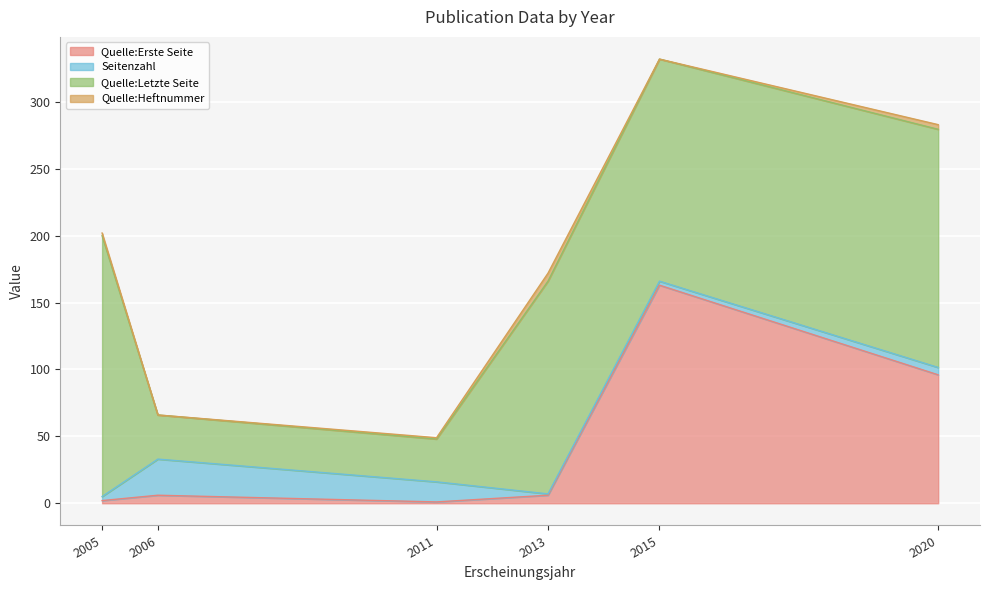

What is the difference between the maximum and minimum values in the Quelle:Erste Seite series?

162.0